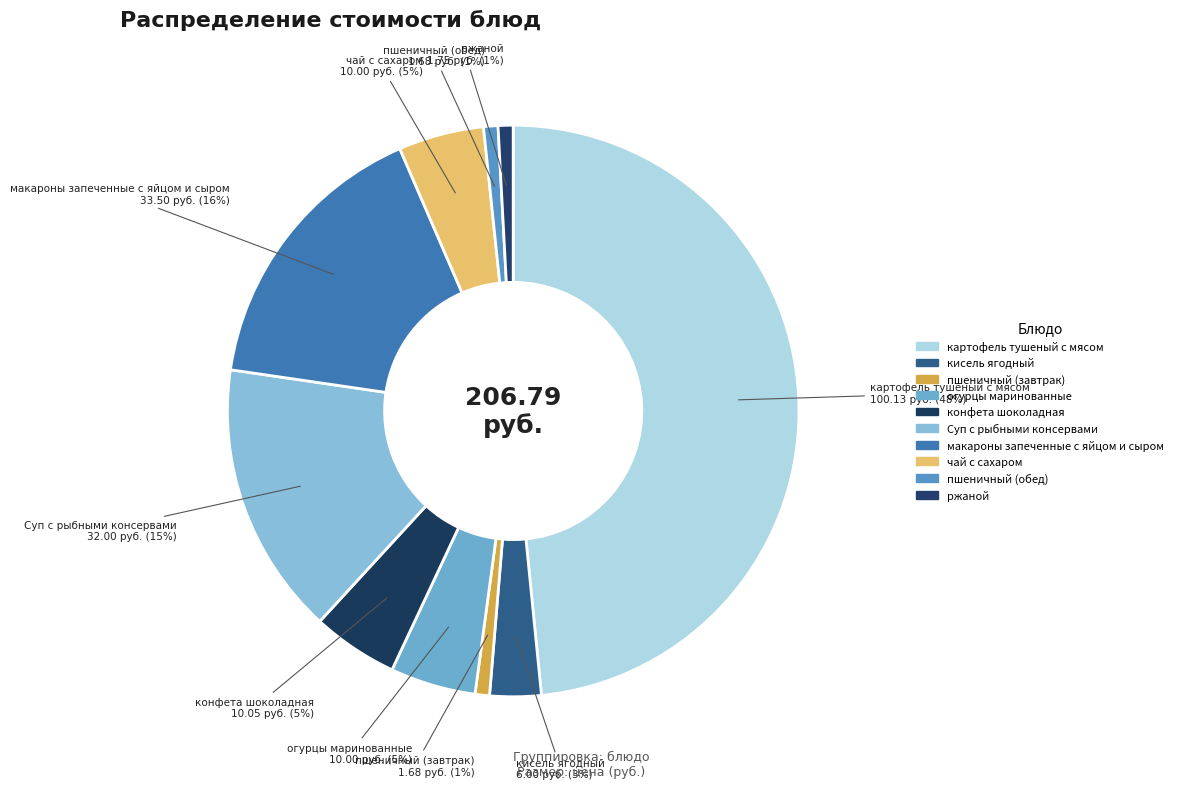

To the nearest percent, what is the difference between the чай с сахаром and картофель тушеный с мясом slice percentages?

44%